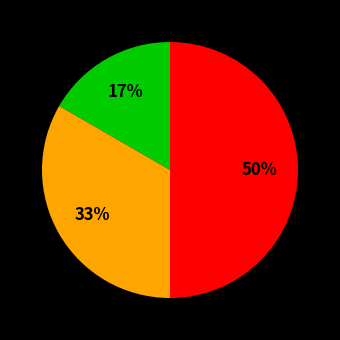

To the nearest percent, what is the average slice percentage?

33%